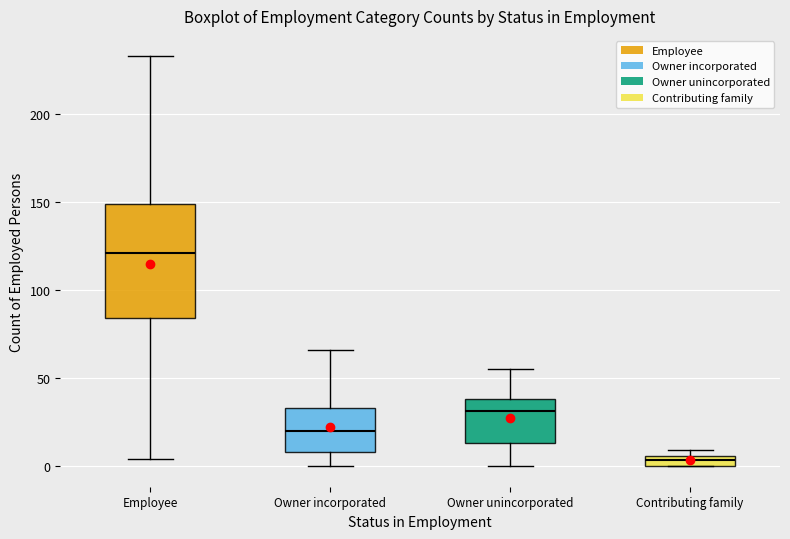

Which box is the tallest, from its lower edge to its upper edge?

Employee